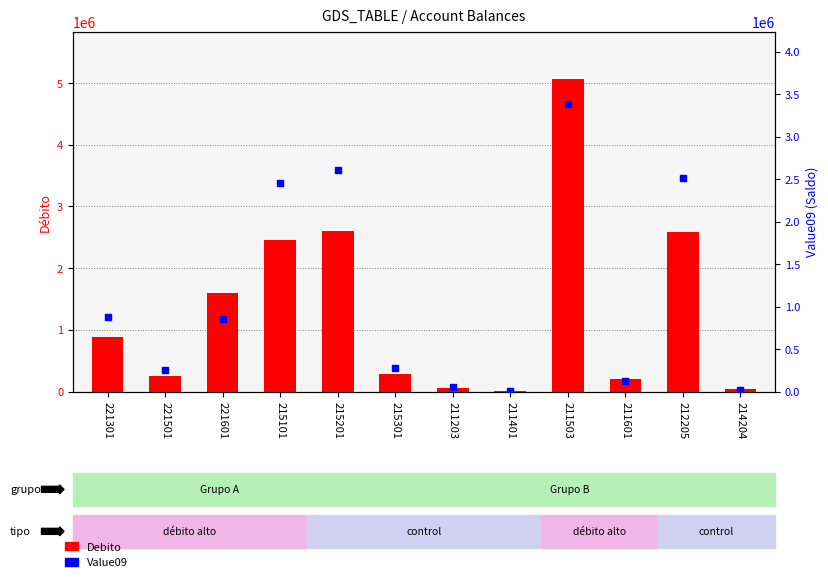

Is the value of Debito at 221601 greater than the value of Value09 at 211503?

No